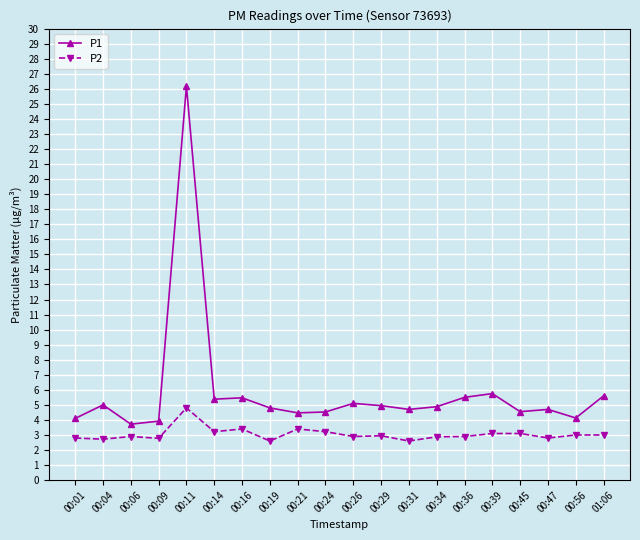

What is the difference between the P1 values at 00:24 and 00:16?

0.9